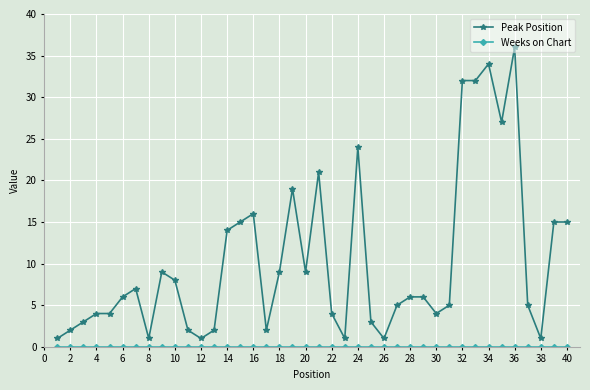

How many lines are shown in the chart?

2